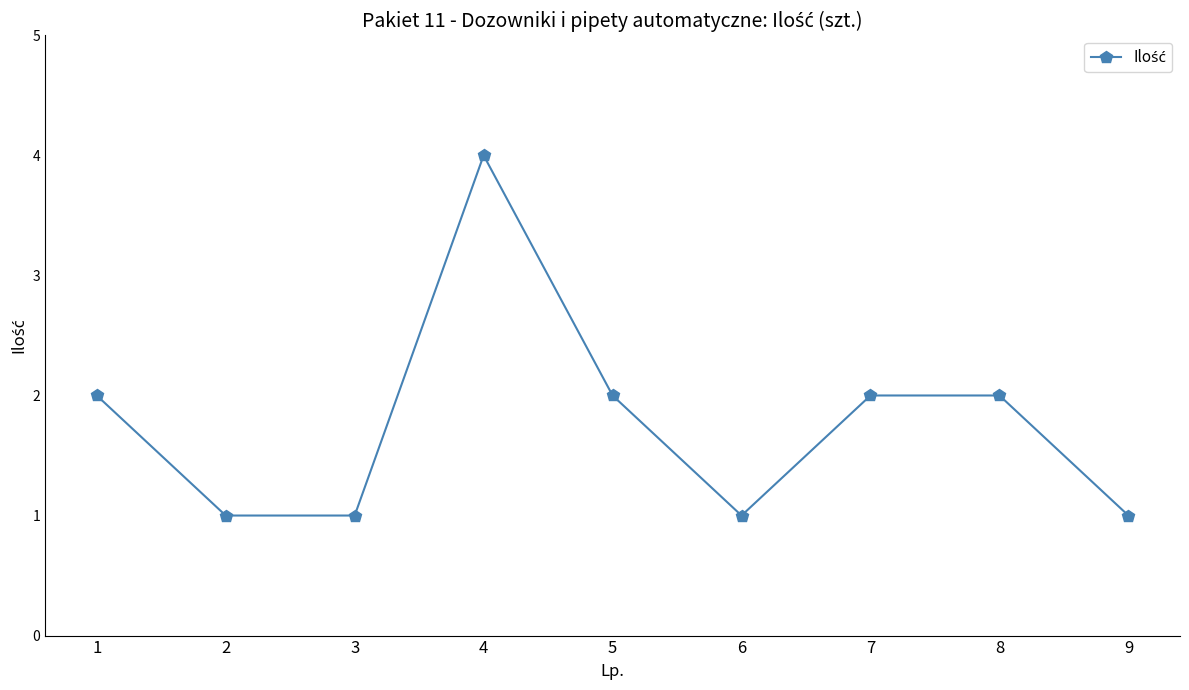

True or false: there are more than 2 points higher than both neighbors.

False